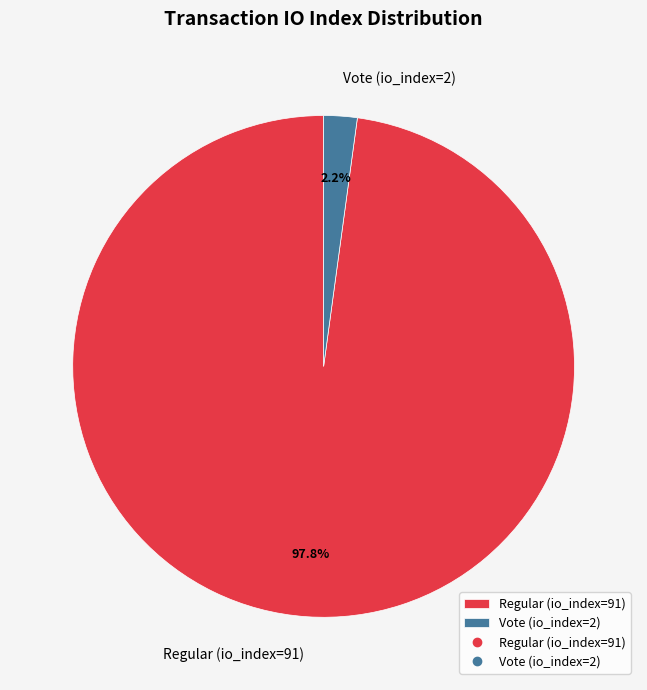

To the nearest percent, what is the difference between the largest and smallest slice percentages?

96%